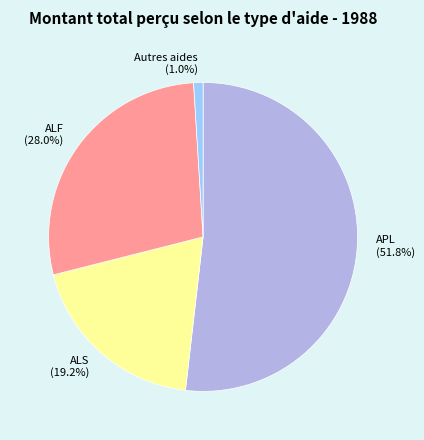

Do ALF (28.0%) and ALS (19.2%) together represent more than half of the pie?

No